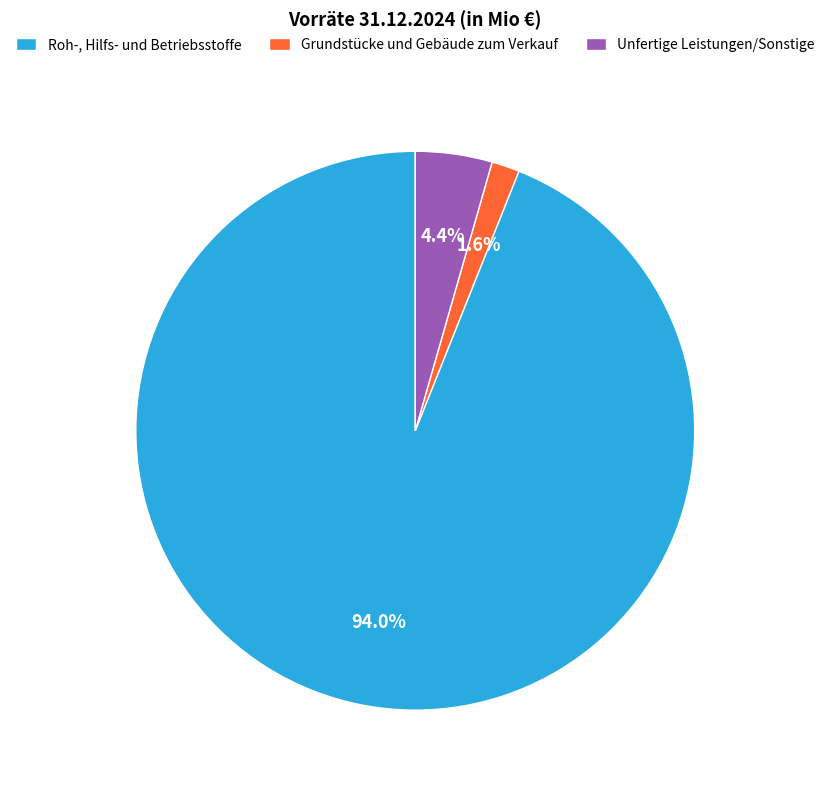

Count the number of slices in the pie.

3